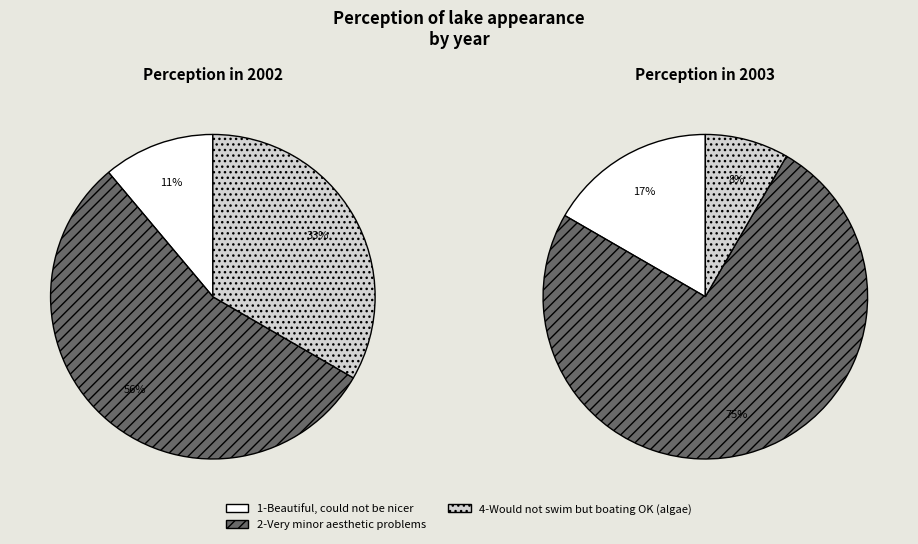

How many slices are in this pie chart?

3